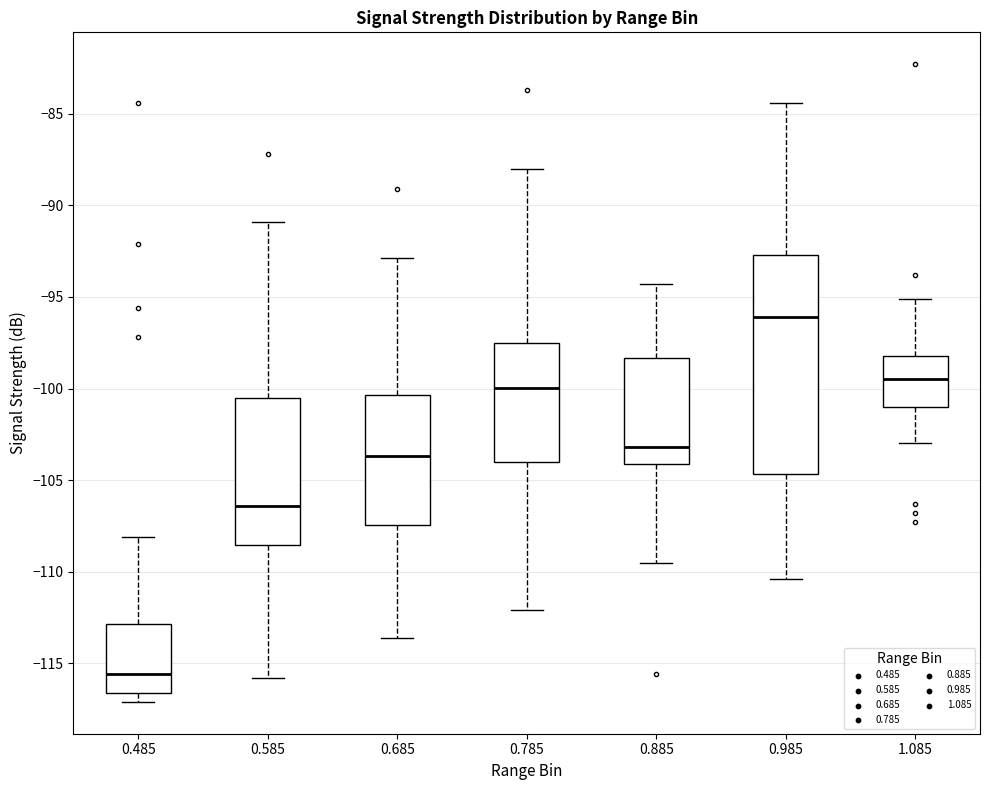

Reading left to right, read every box against the y-axis: the position of its median line, the range the box covers, and the ends of its whiskers. The values are not printed on the chart, so give them approximately, as read against the axis.

0.485: median -115.5, box -116.5 to -113.0, whiskers -117.0 to -108.0
0.585: median -106.5, box -108.5 to -100.5, whiskers -116.0 to -91.0
0.685: median -103.5, box -107.5 to -100.5, whiskers -113.5 to -93.0
0.785: median -100.0, box -104.0 to -97.5, whiskers -112.0 to -88.0
0.885: median -103.0, box -104.0 to -98.5, whiskers -109.5 to -94.5
0.985: median -96.0, box -104.5 to -92.5, whiskers -110.5 to -84.5
1.085: median -99.5, box -101.0 to -98.0, whiskers -103.0 to -95.0